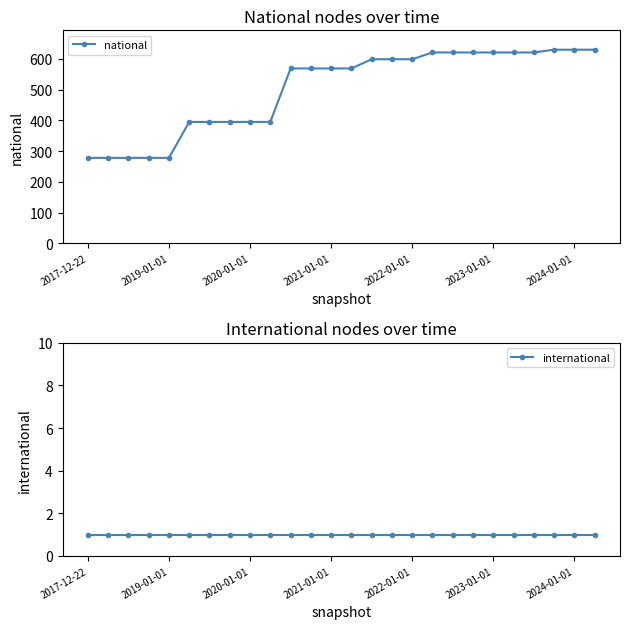

True or false: international and national intersect in this chart.

False